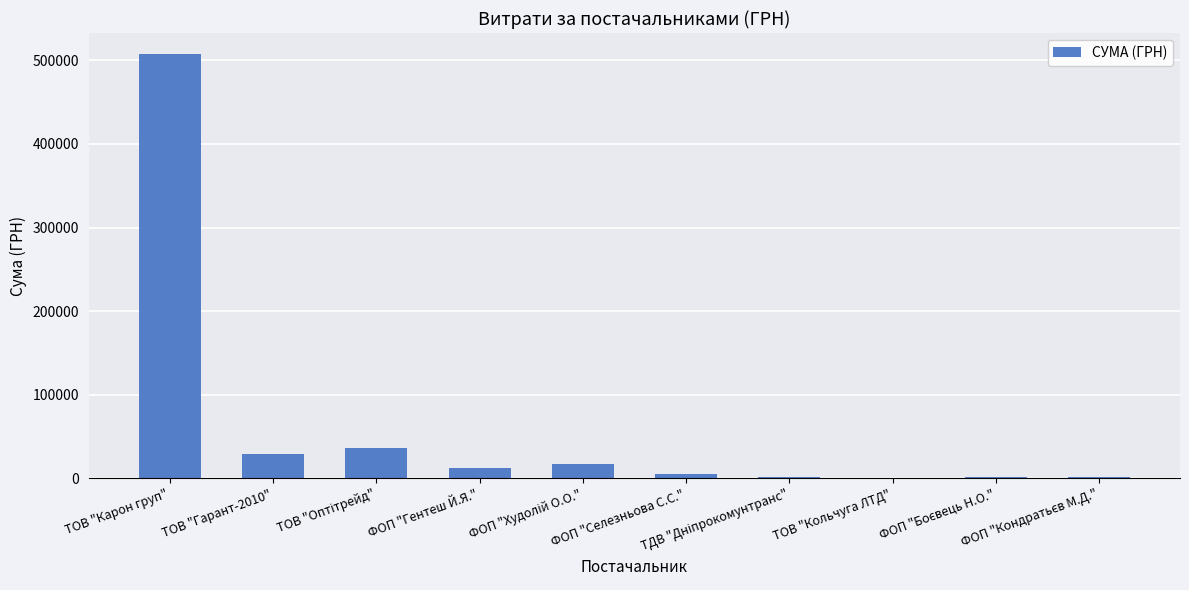

What is the greatest value displayed?

507370.3